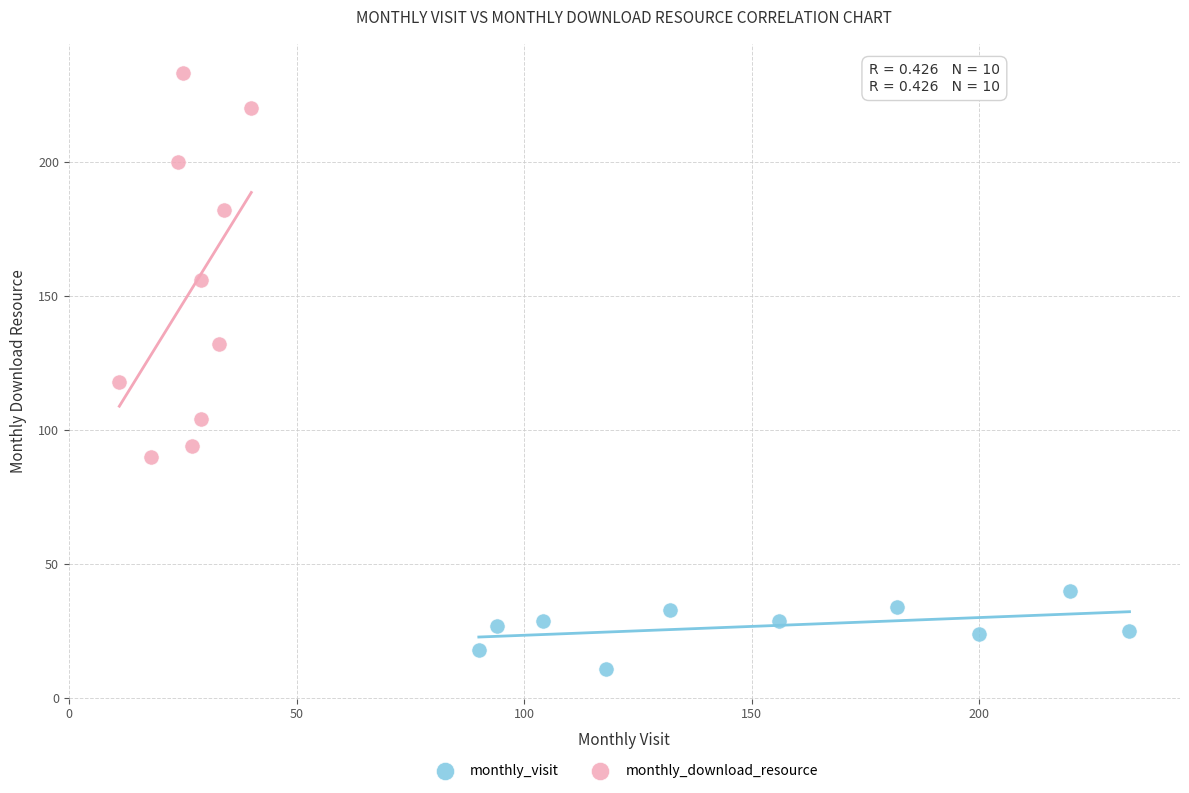

Which series contains the highest Y value?

monthly_download_resource